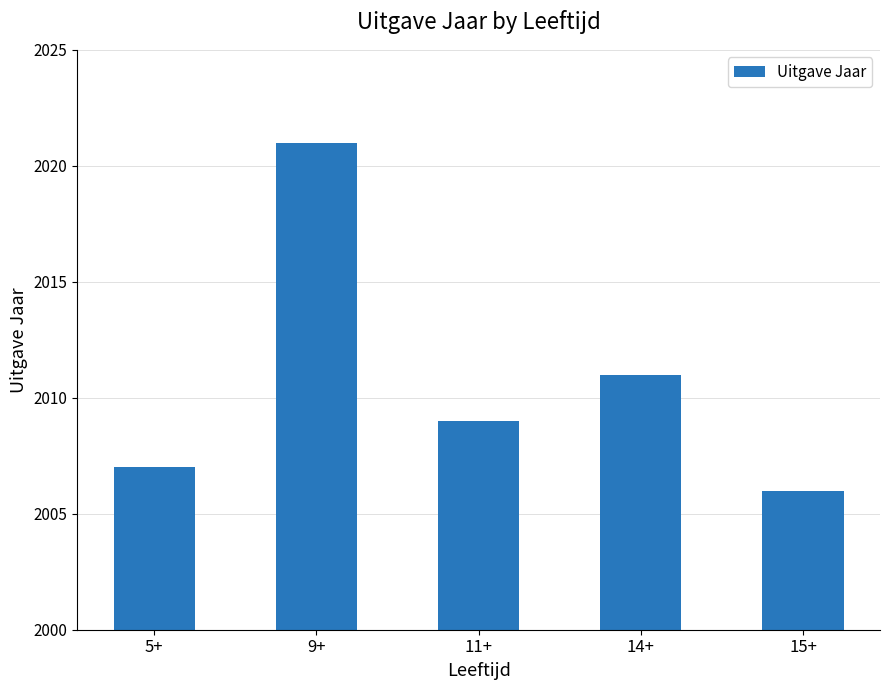

Approximately how many times larger is the value at 11+ compared to 15+?

1.0